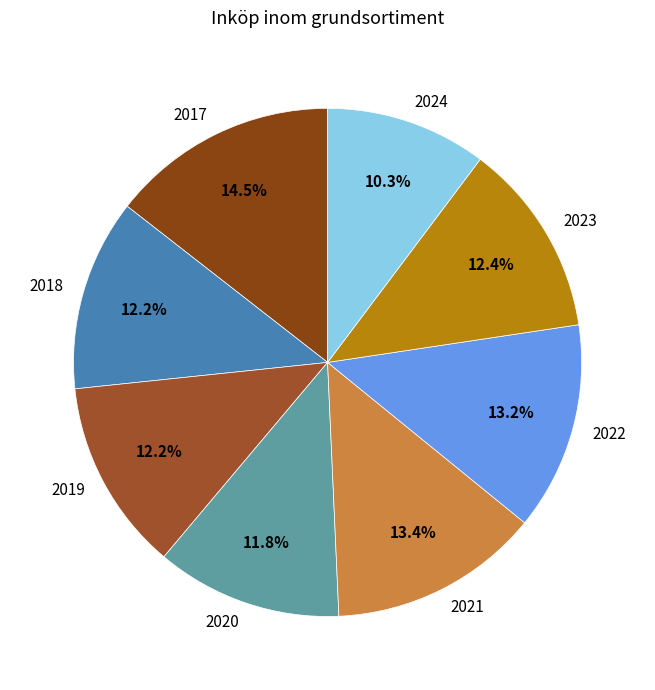

What percentage is the 2021 slice, to the nearest percent?

13%